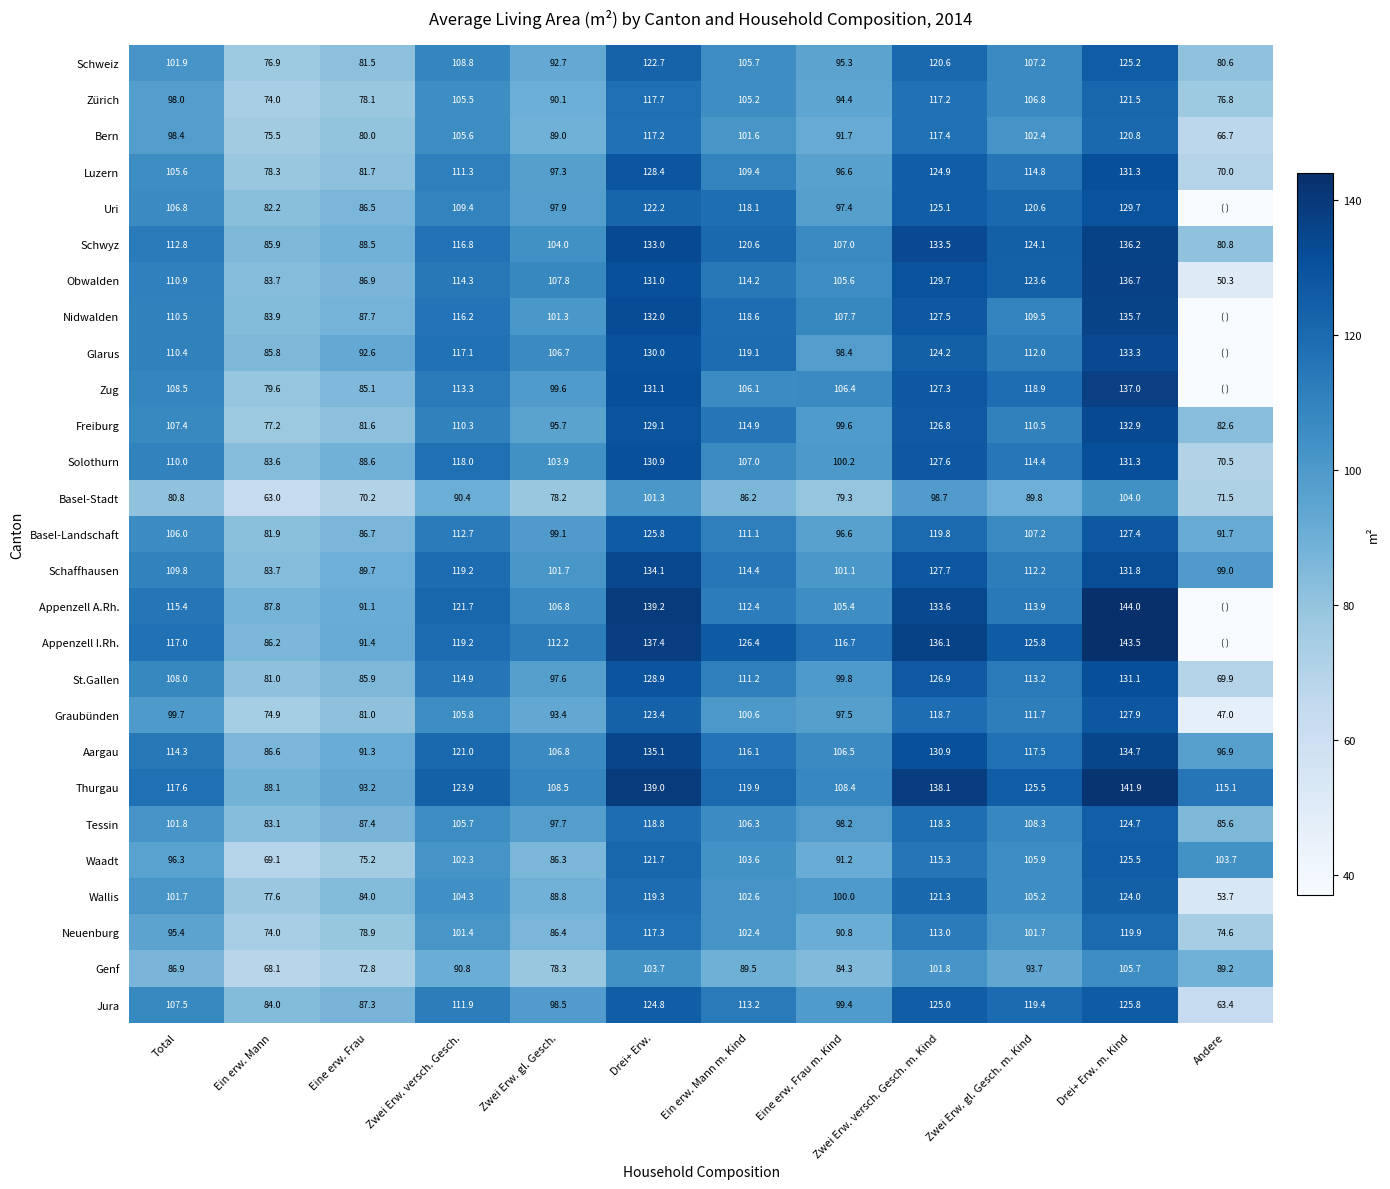

At which label does Wallis reach its minimum?

Andere